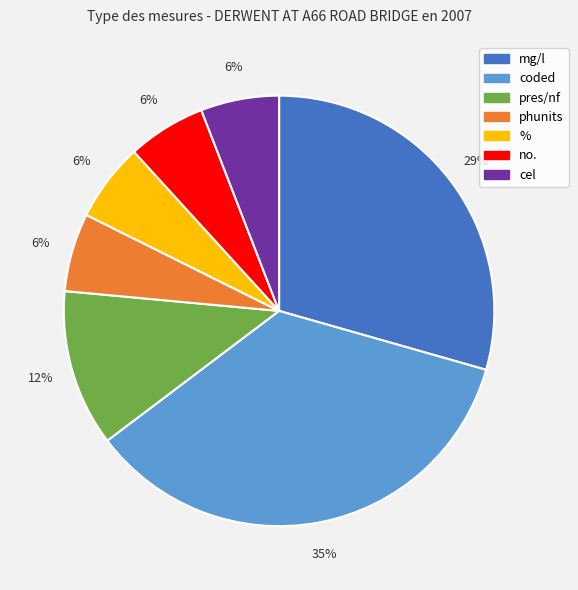

Count the number of slices in the pie.

7